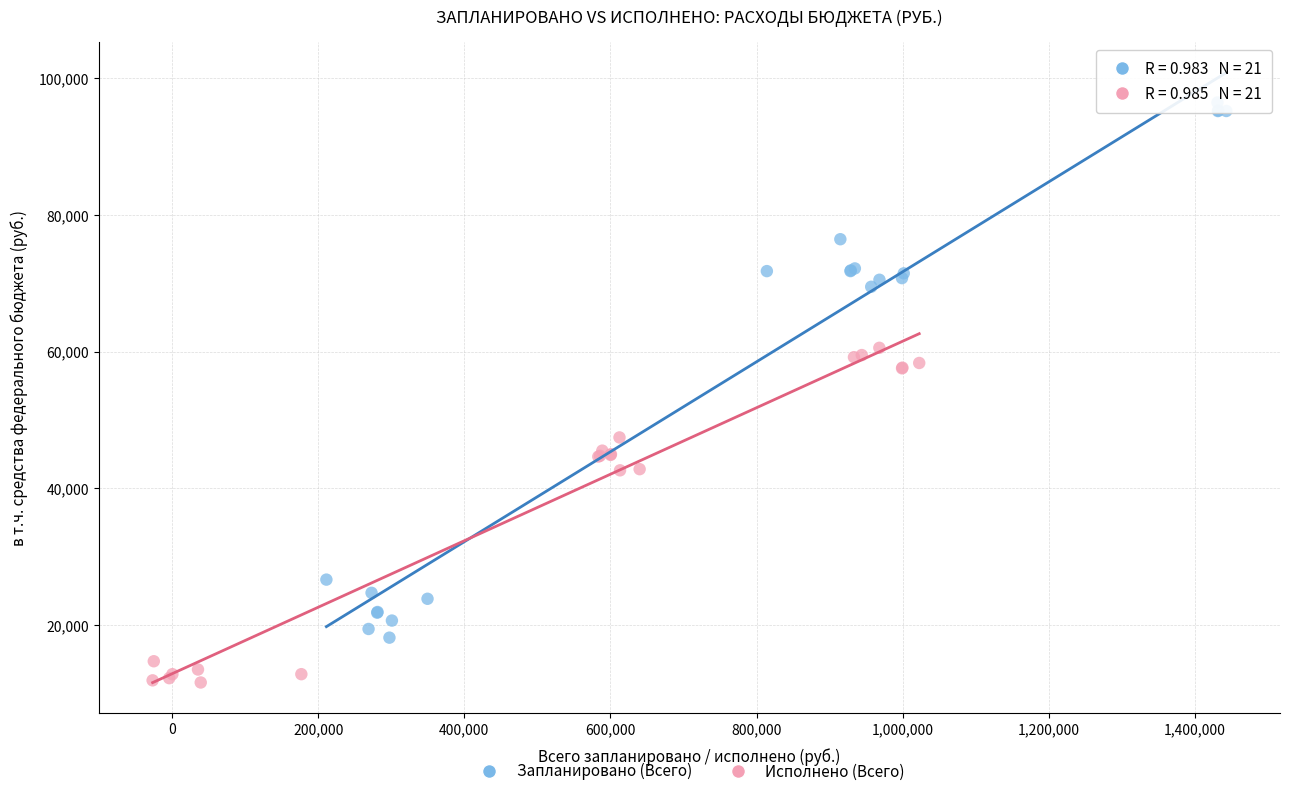

Which series contains the highest Y value?

Запланировано (Всего)